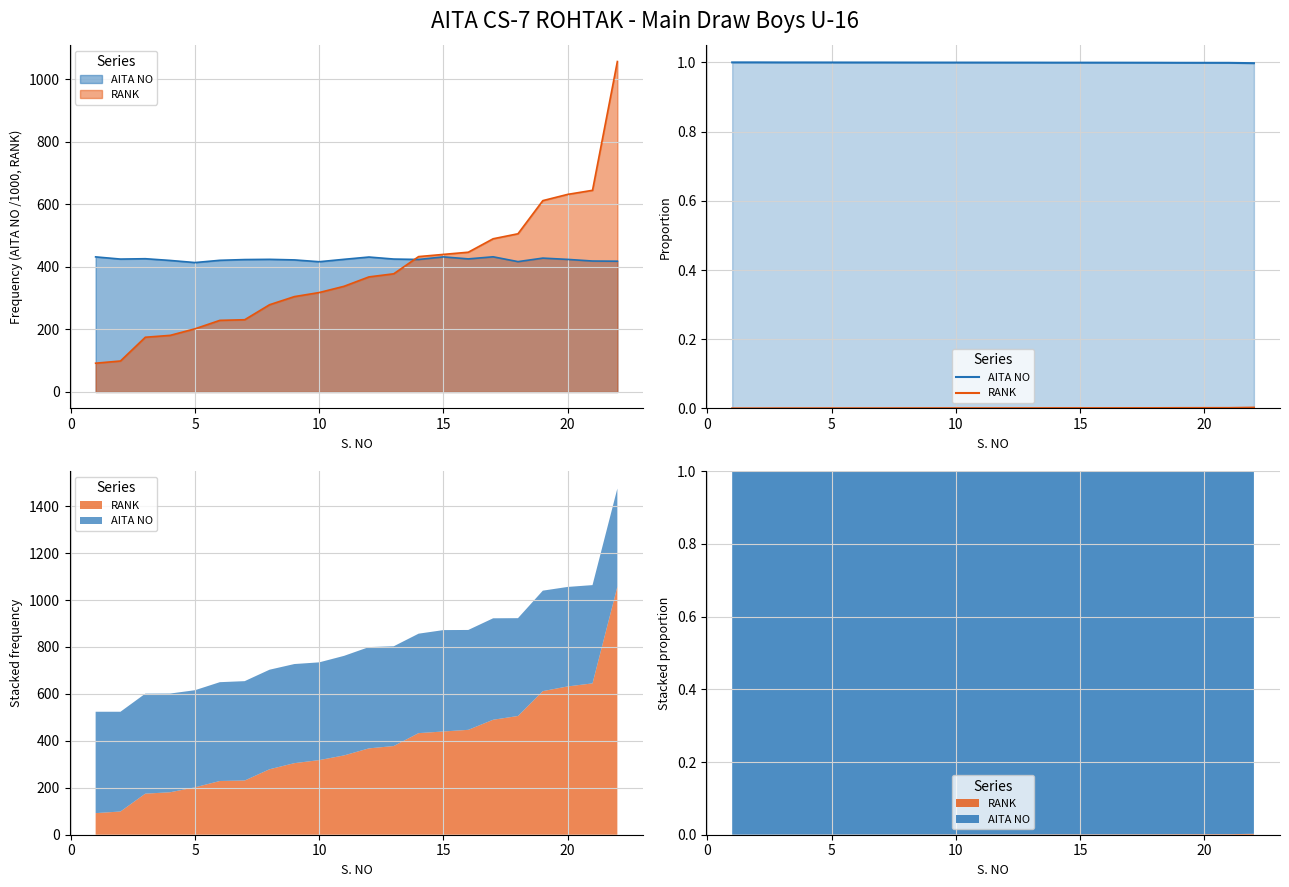

What is the spread (max minus min) of values at 15?

1.0